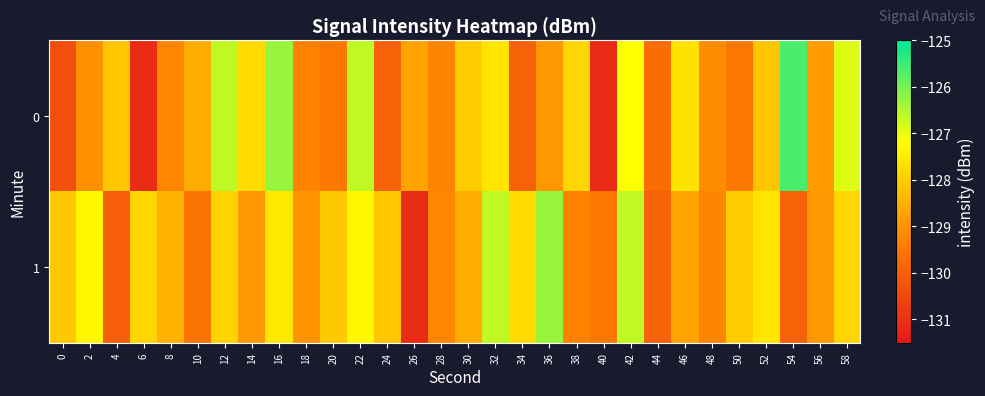

What is the total value across all series at 38?

-257.1